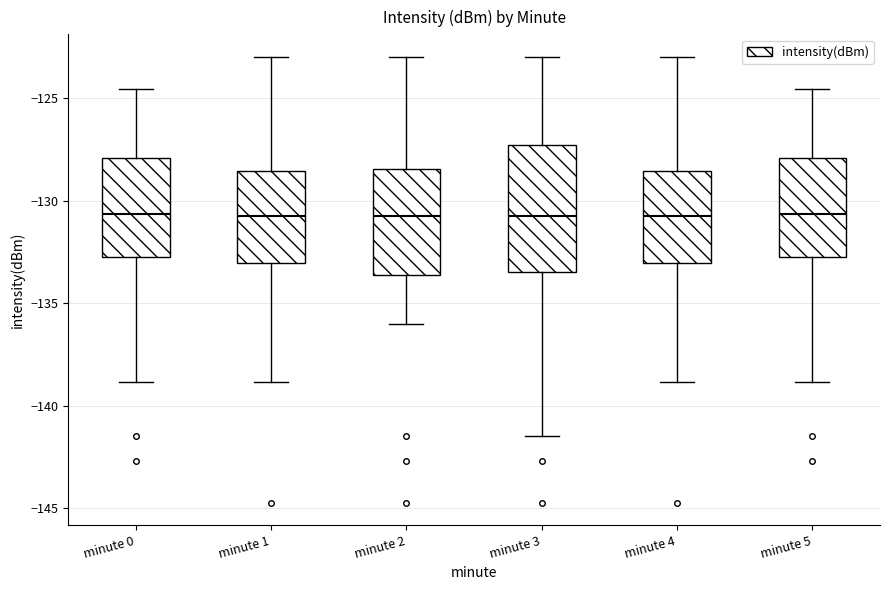

Reading left to right, transcribe this box plot: for each box, give where its median line is, the range the box spans, and where its two whiskers end, as read against the y-axis. The values are not printed on the chart, so give them approximately, as read against the axis.

minute 0: median -130.5, box -133.0 to -128.0, whiskers -139.0 to -124.5
minute 1: median -130.5, box -133.0 to -128.5, whiskers -139.0 to -123.0
minute 2: median -130.5, box -133.5 to -128.5, whiskers -136.0 to -123.0
minute 3: median -131.0, box -133.5 to -127.5, whiskers -141.5 to -123.0
minute 4: median -130.5, box -133.0 to -128.5, whiskers -139.0 to -123.0
minute 5: median -130.5, box -133.0 to -128.0, whiskers -139.0 to -124.5